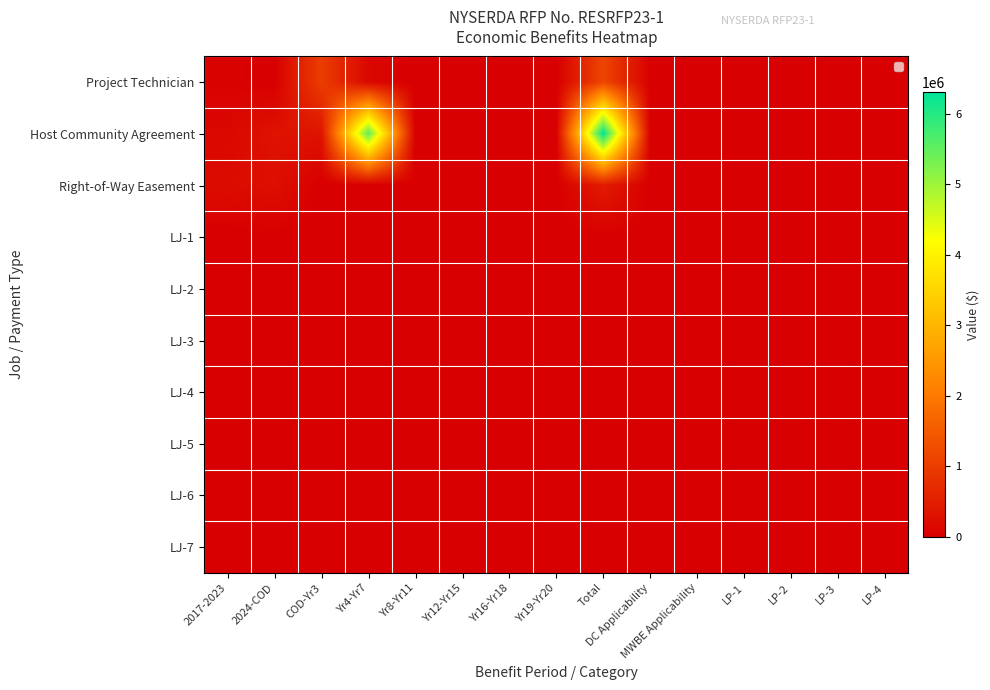

Which label corresponds to the smallest value in the chart?

2024-COD